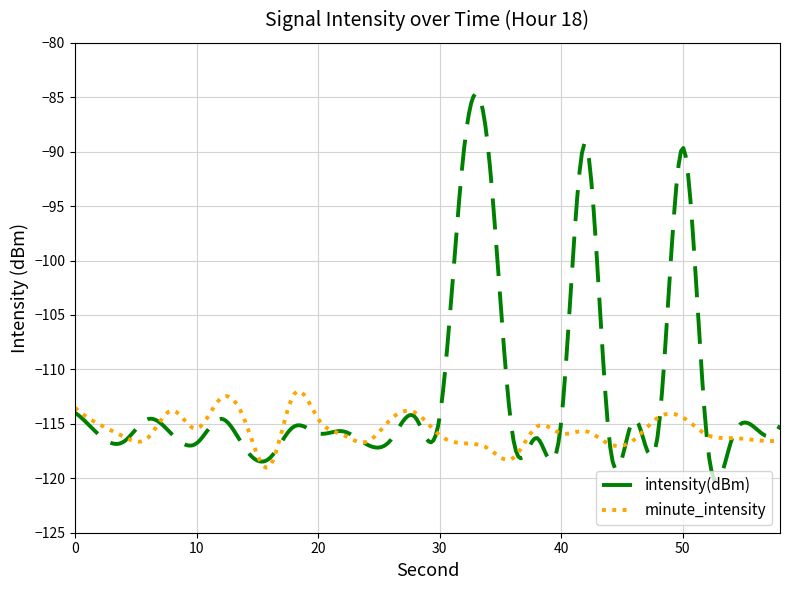

Which series has the largest total across all categories?

intensity(dBm)